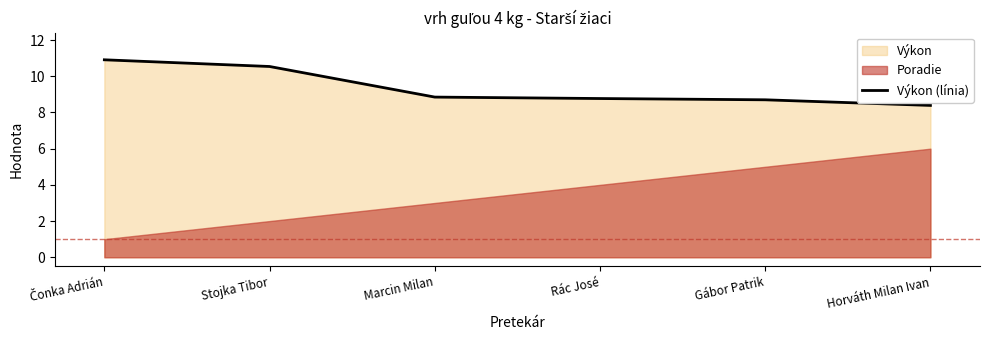

Where is the data nearest to the value 9?

Marcin Milan